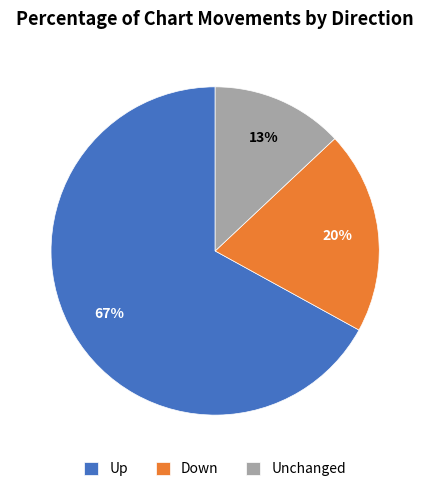

Combined, do Up and Down account for over 50%?

Yes